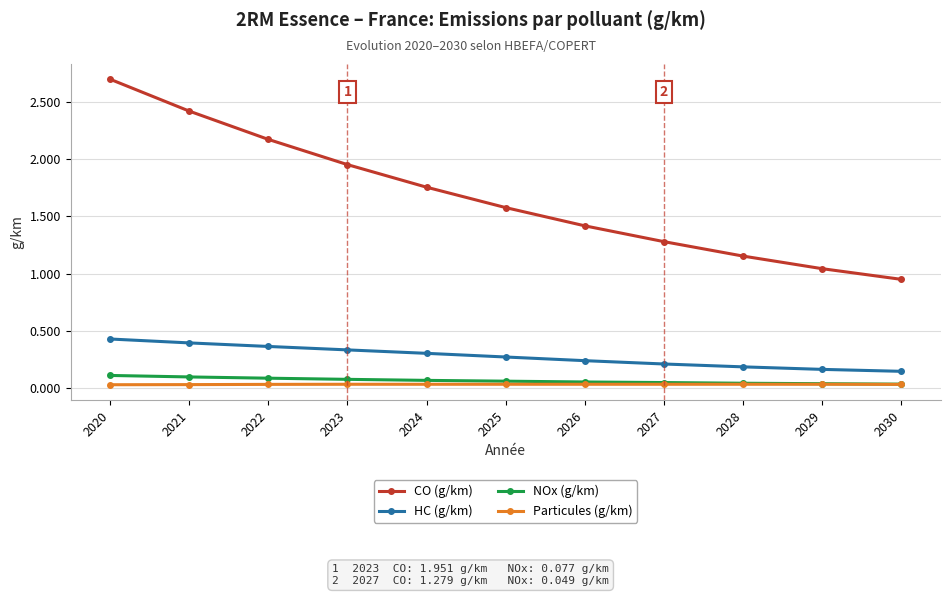

At 2024, list the series in order from smallest to largest.

Particules (g/km), NOx (g/km), HC (g/km), CO (g/km)